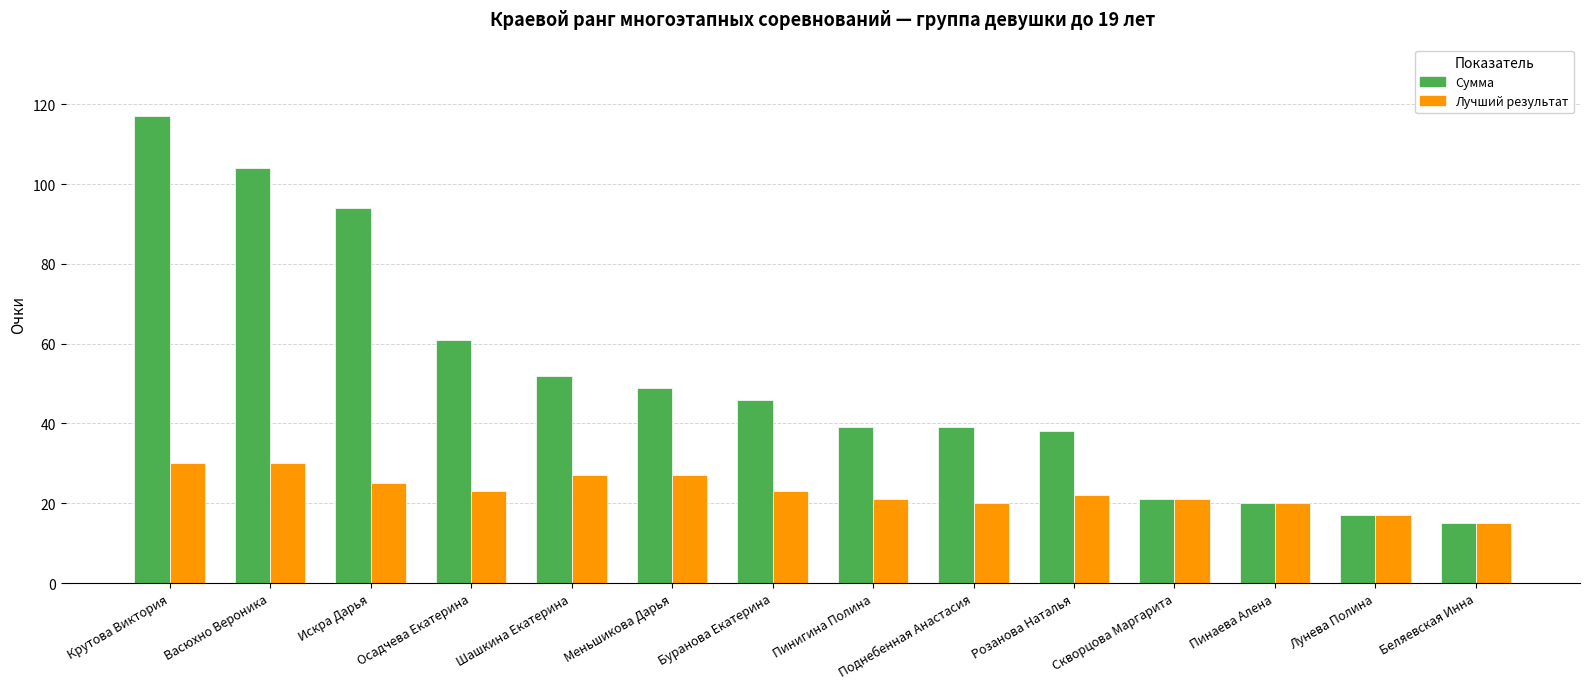

What is the spread (max minus min) of values at Шашкина Екатерина?

25